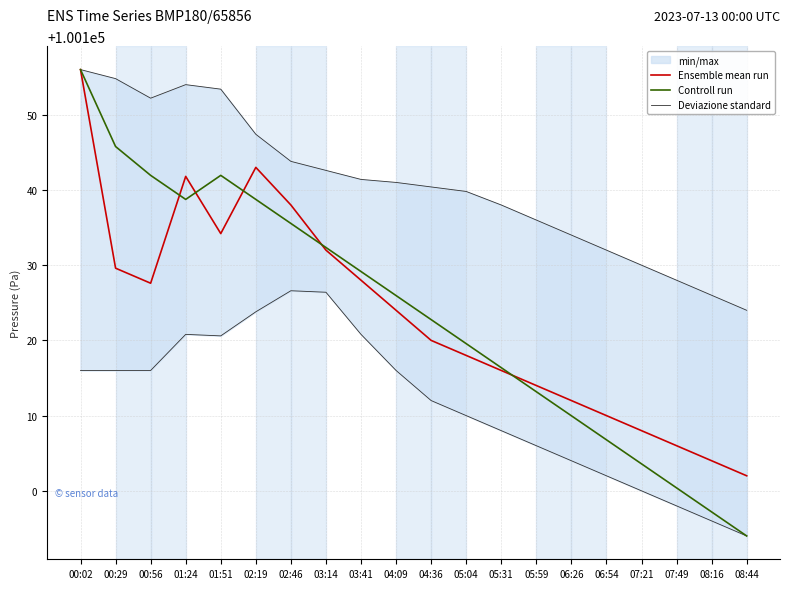

What is the lowest value of the Ensemble mean run series?

100102.0